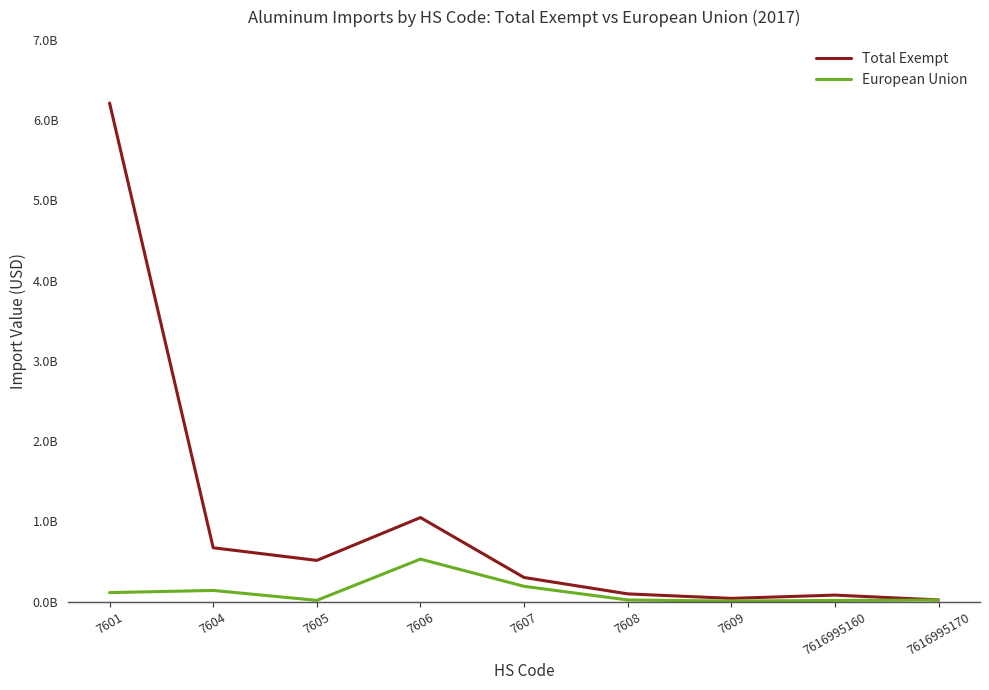

Is the value of European Union at 7604 greater than the value of Total Exempt at 7605?

No